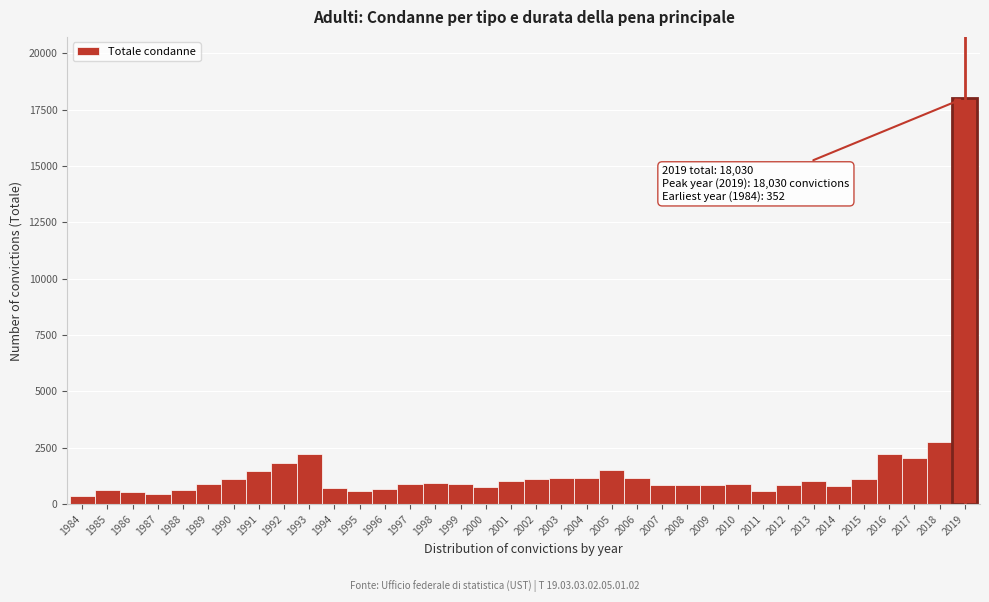

Approximately how many times larger is the value at 1990 compared to 2012?

1.3